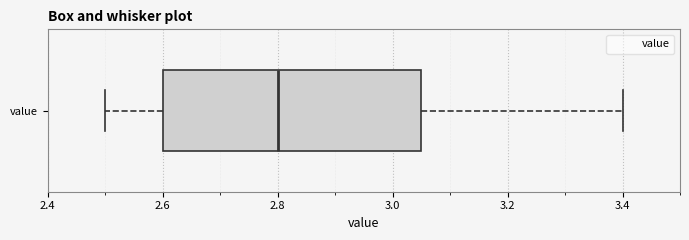

Where does the right whisker of the box for value end on the x-axis? The values are not printed on the chart, so give them approximately, as read against the axis.

3.40